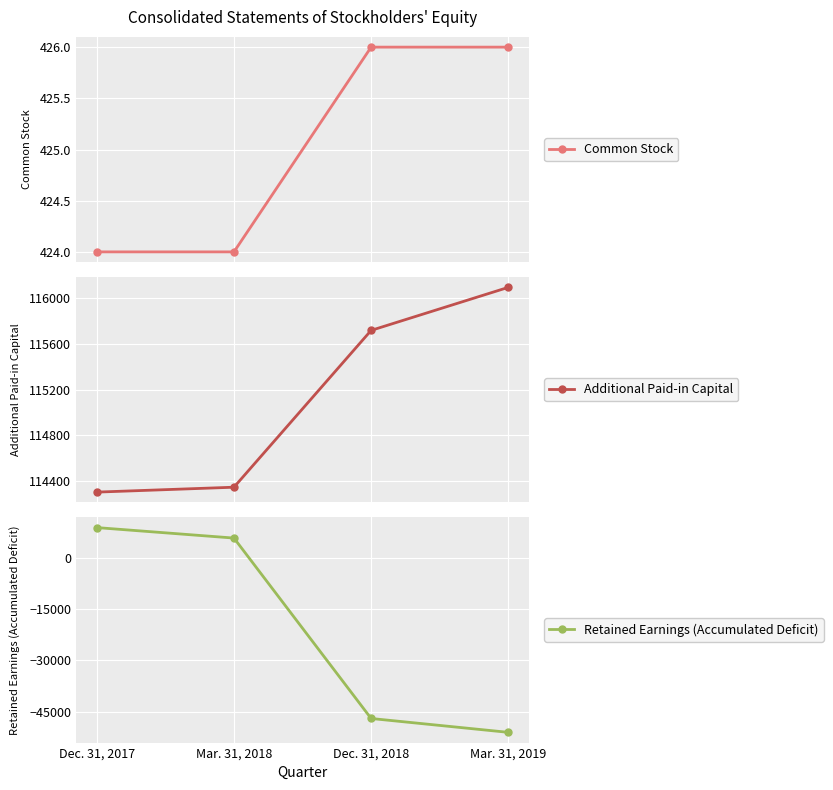

At which label is Common Stock closest to 425?

Dec. 31, 2017